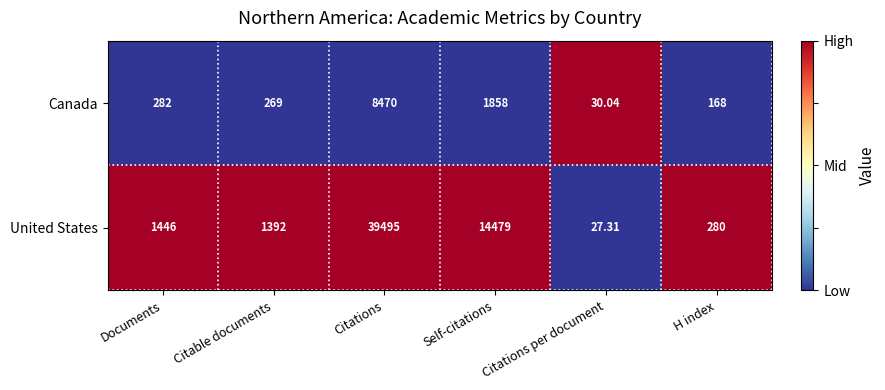

Rank the series by their average value, from highest to lowest.

United States, Canada